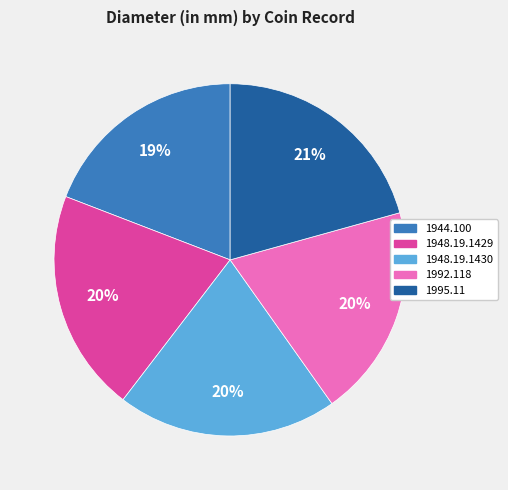

Count the number of slices in the pie.

5